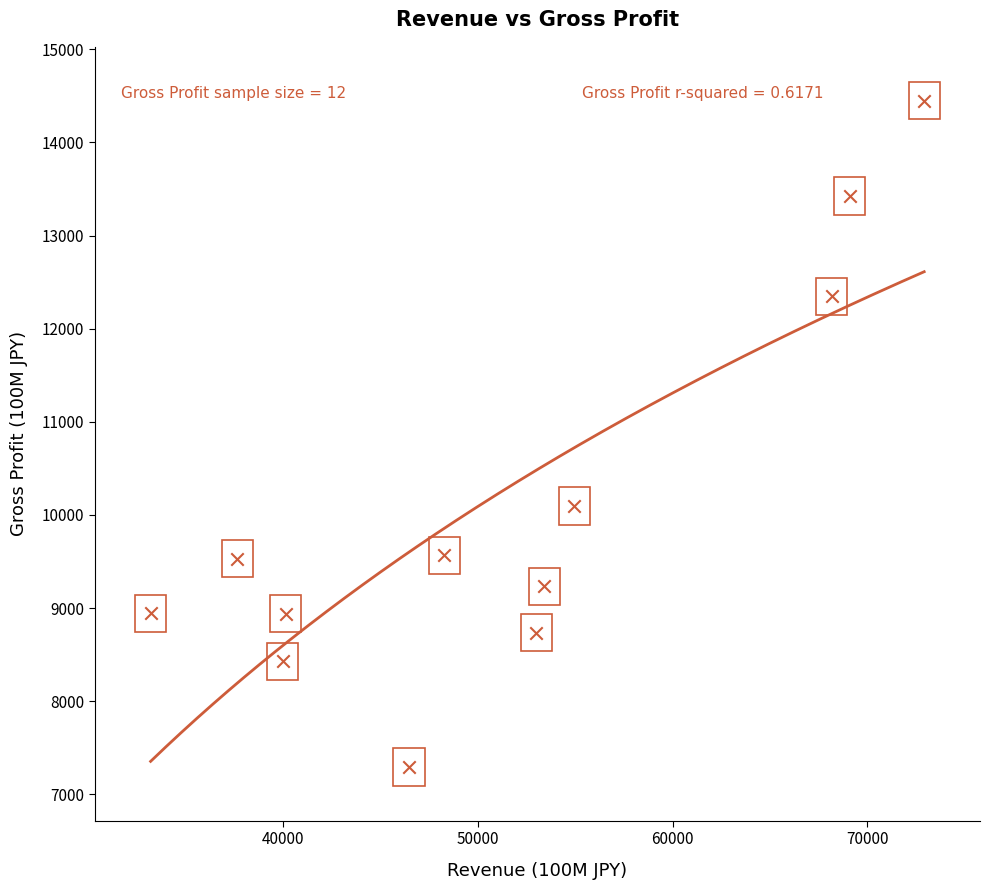

What is the range of X values (max minus min)?

39747